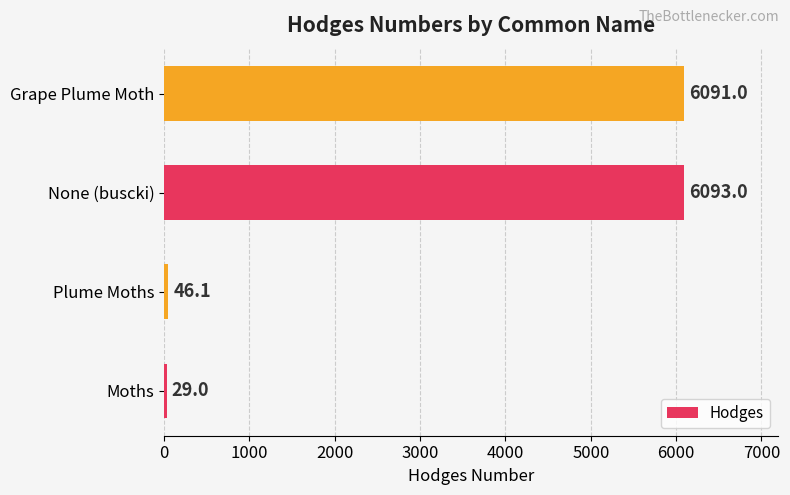

What is the sum of all values?

12259.1